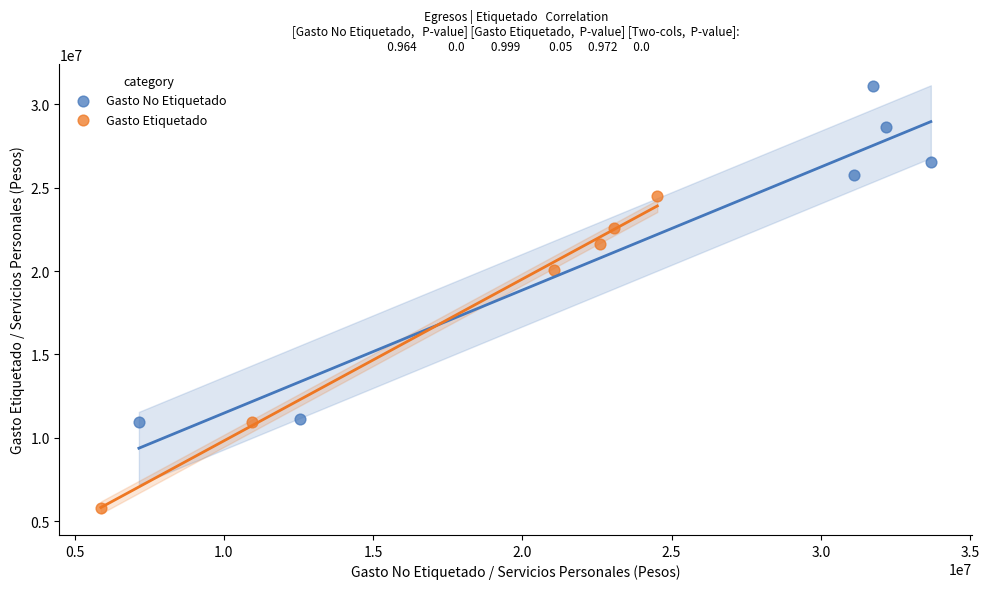

Which series reaches the maximum Y coordinate?

Gasto No Etiquetado